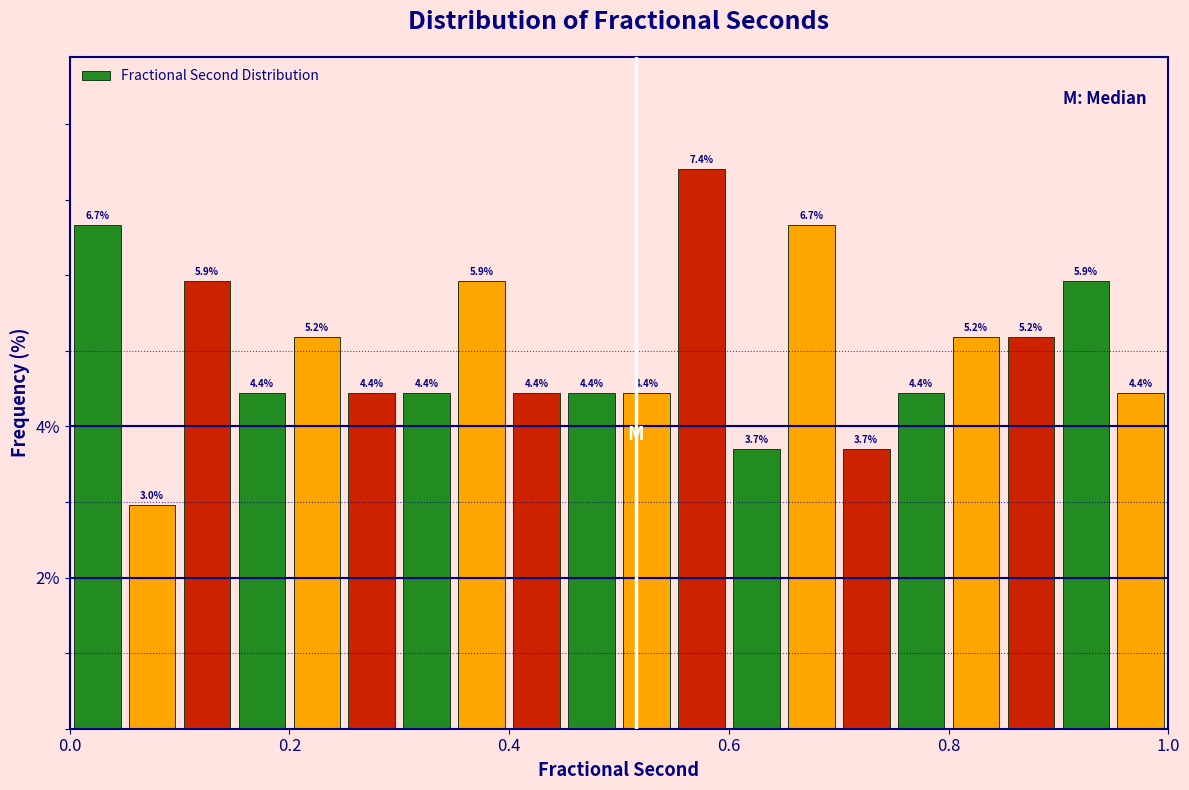

Around what value on the x-axis is the tallest bar? Give the approximate position of its centre, as read against the axis.

0.58